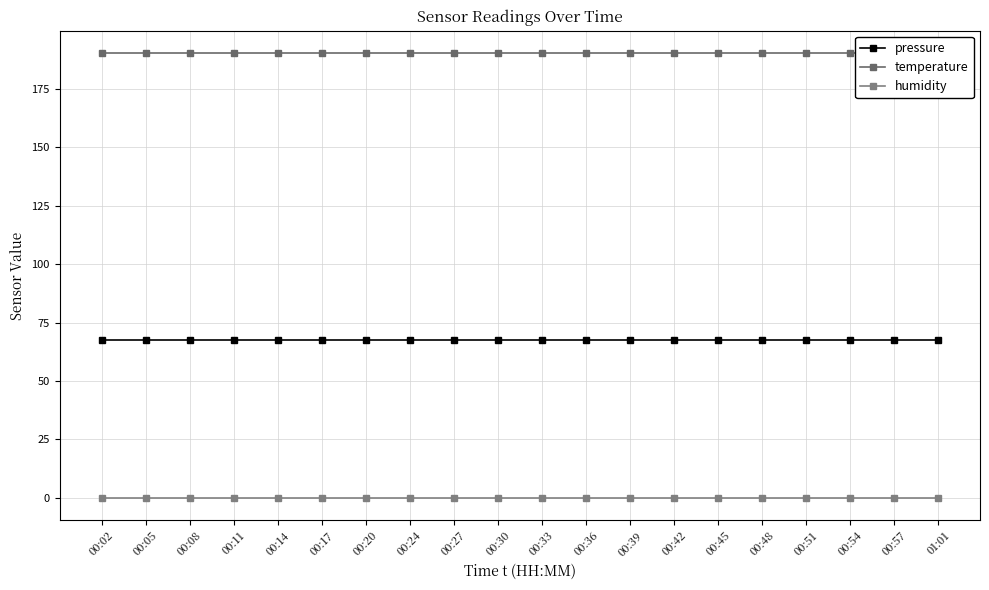

What is the label of the 19th point from the right?

00:05